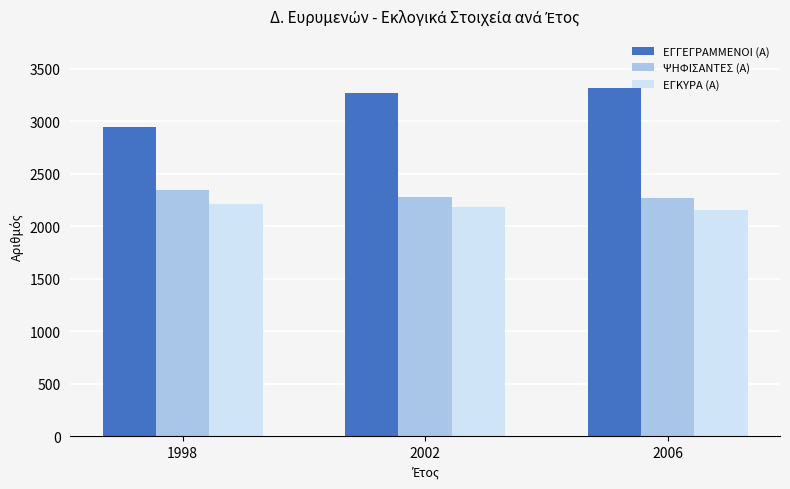

The ΕΓΚΥΡΑ (Α) series shows 2184 at 2002. True or false?

True